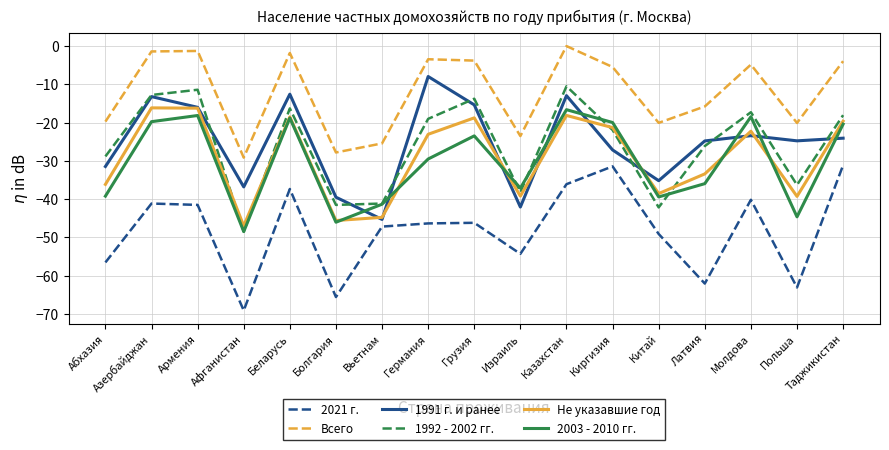

Is it true that 2003 - 2010 гг. equals -46.0 at Болгария?

True